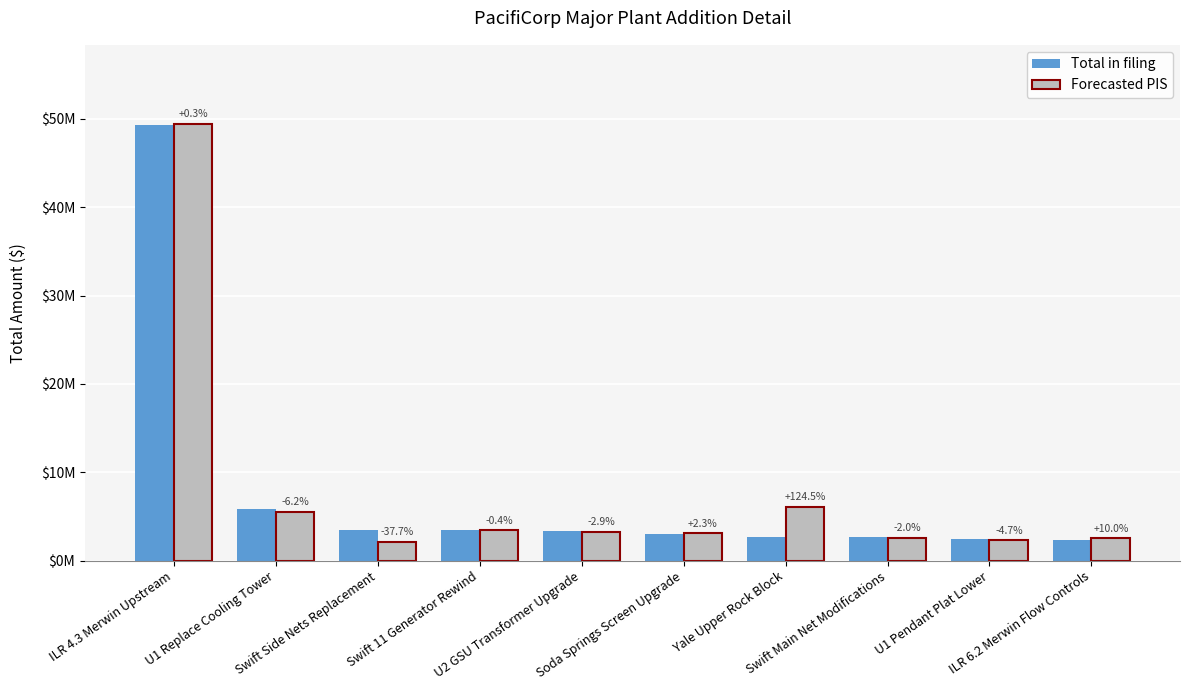

What is the label of the 5th bar from the right?

Soda Springs Screen Upgrade